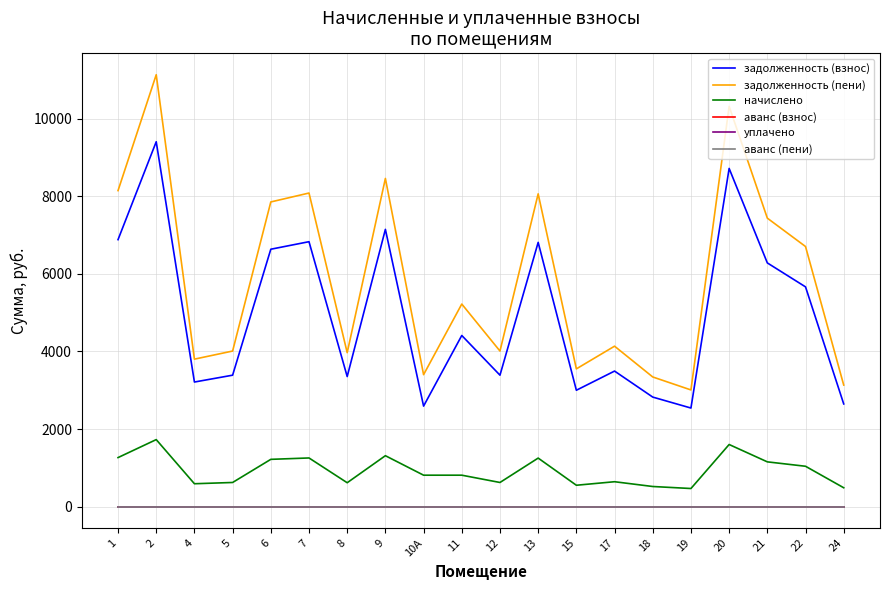

True or false: задолженность (пени) has a value of 934.4 at 18.

False